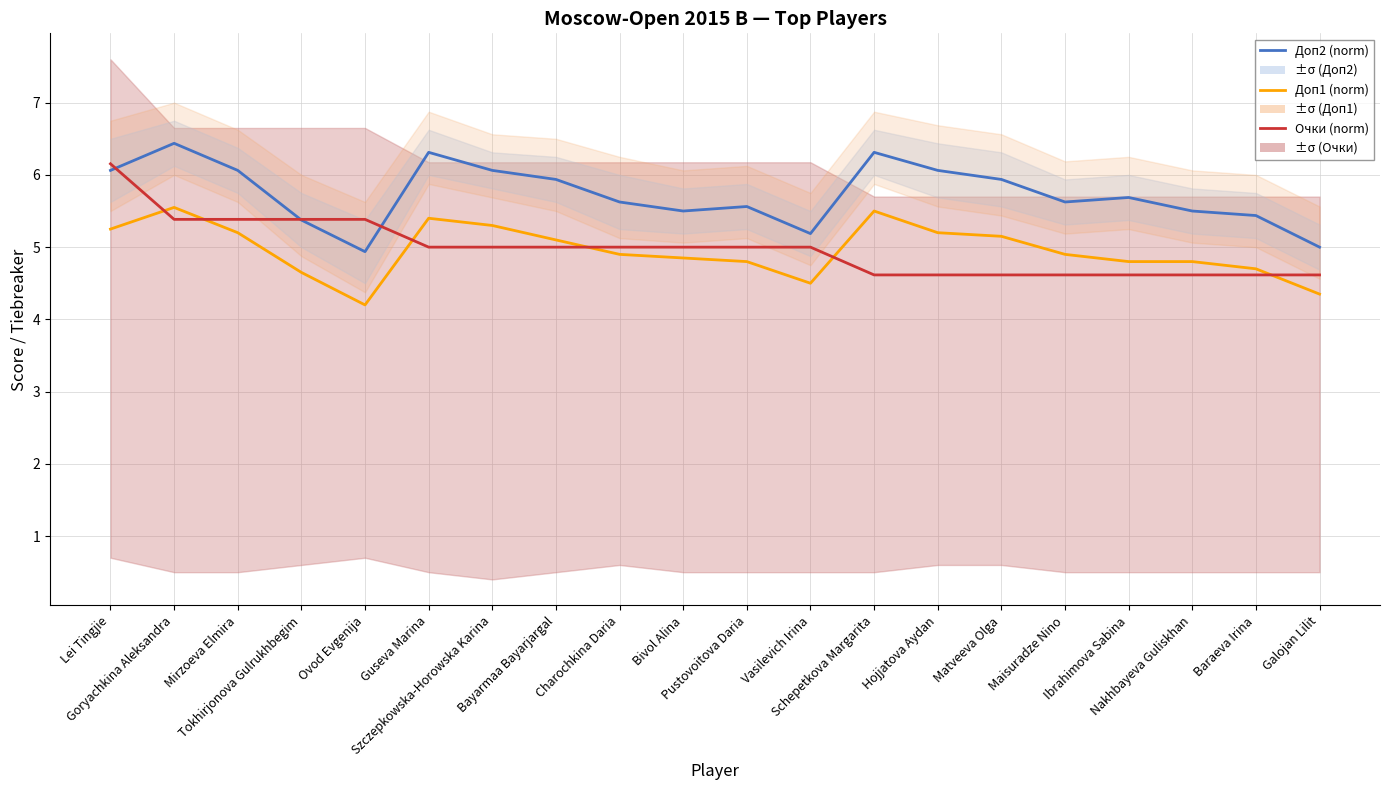

In Доп2 (norm), how many points are higher than both neighbors (excluding endpoints)?

5